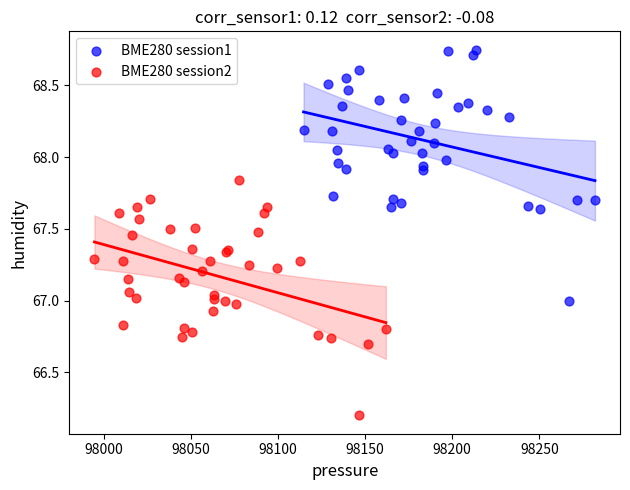

Which series has the widest spread of Y values?

BME280 session1